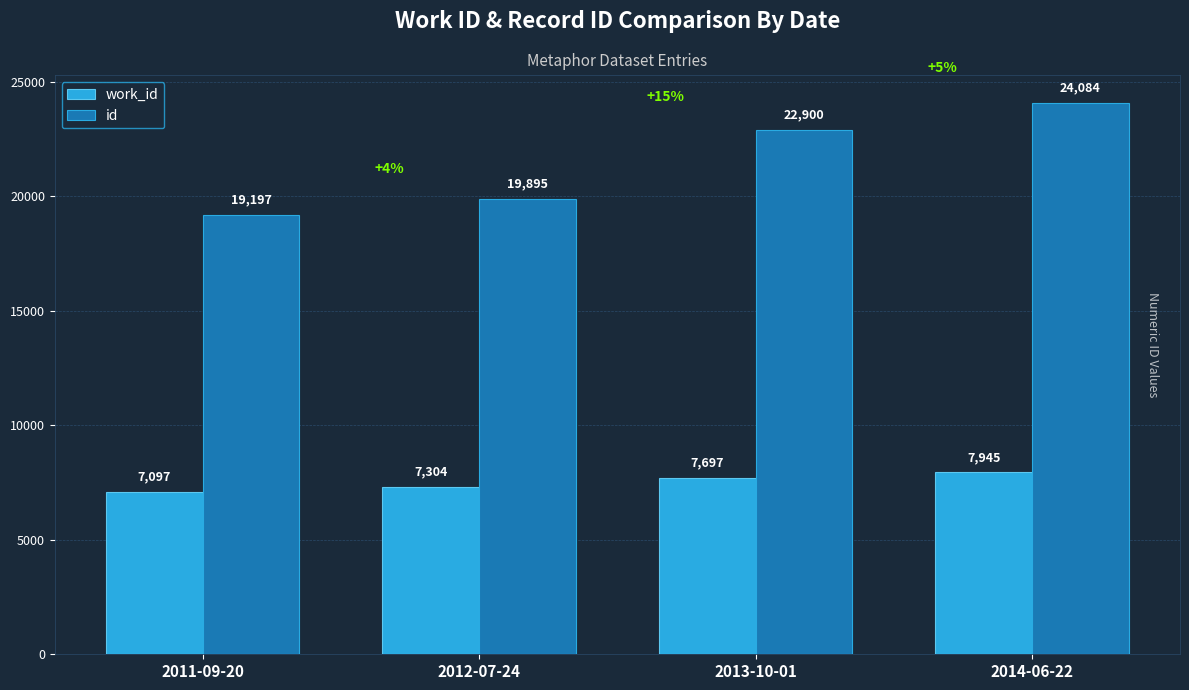

Between 2012-07-24 and 2014-06-22, which series saw the biggest shift?

id